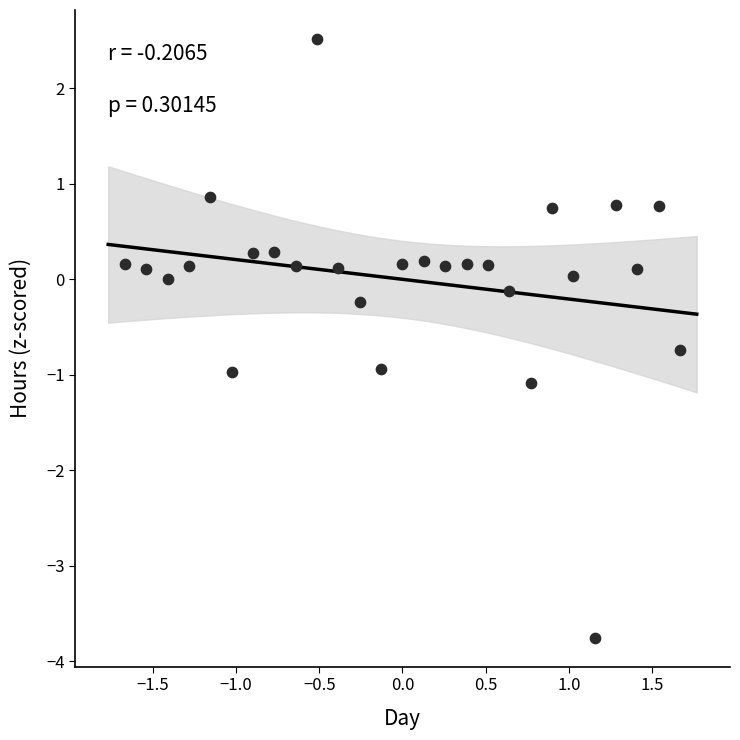

What is the range of Y values (max minus min)?

6.3